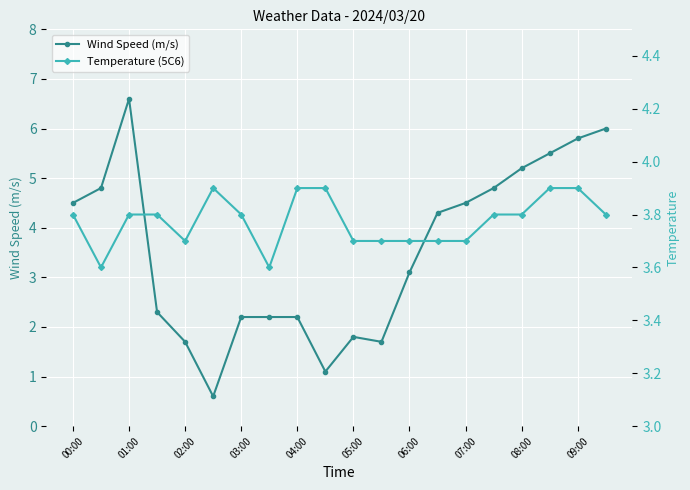

True or false: Temperature (5C6) and Wind Speed (m/s) cross at least once.

True